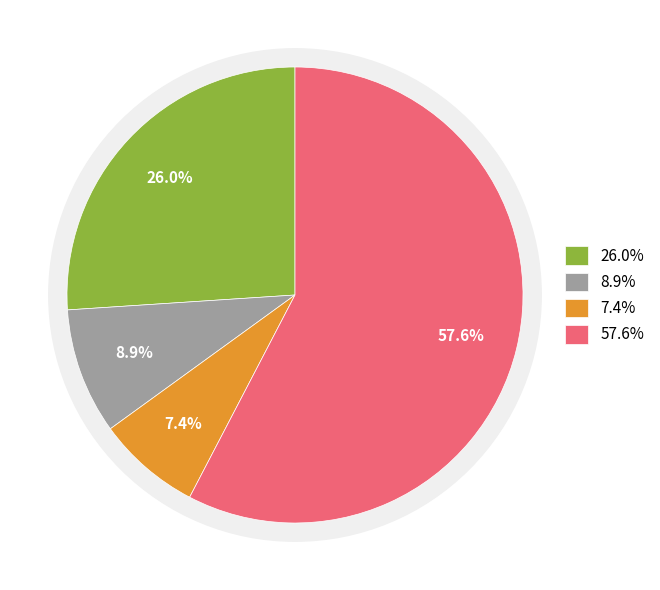

What percentage is the 铜鼓县 slice, to the nearest percent?

7%